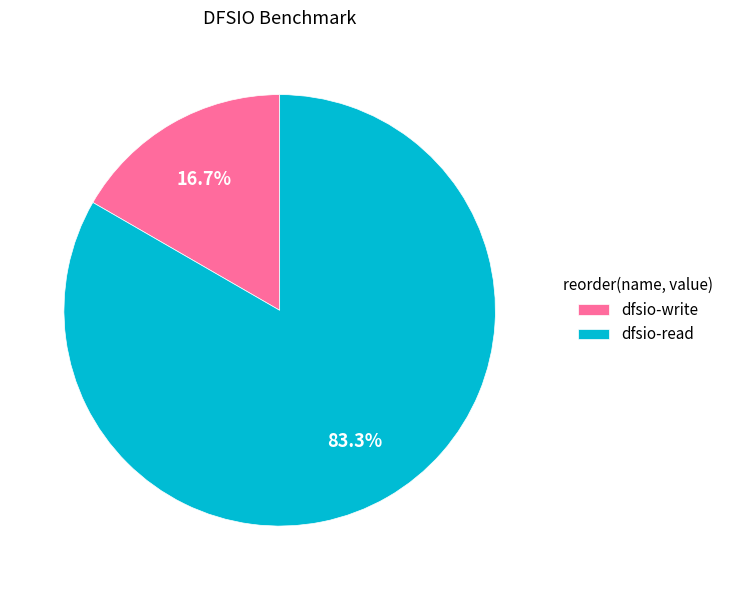

Does any single category account for the majority?

Yes